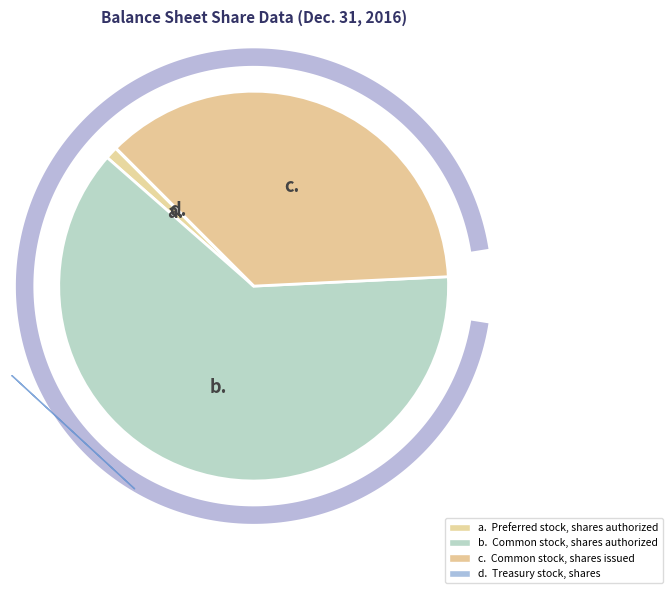

What is the change in value from Common stock, shares issued to Treasury stock, shares?

-354124000